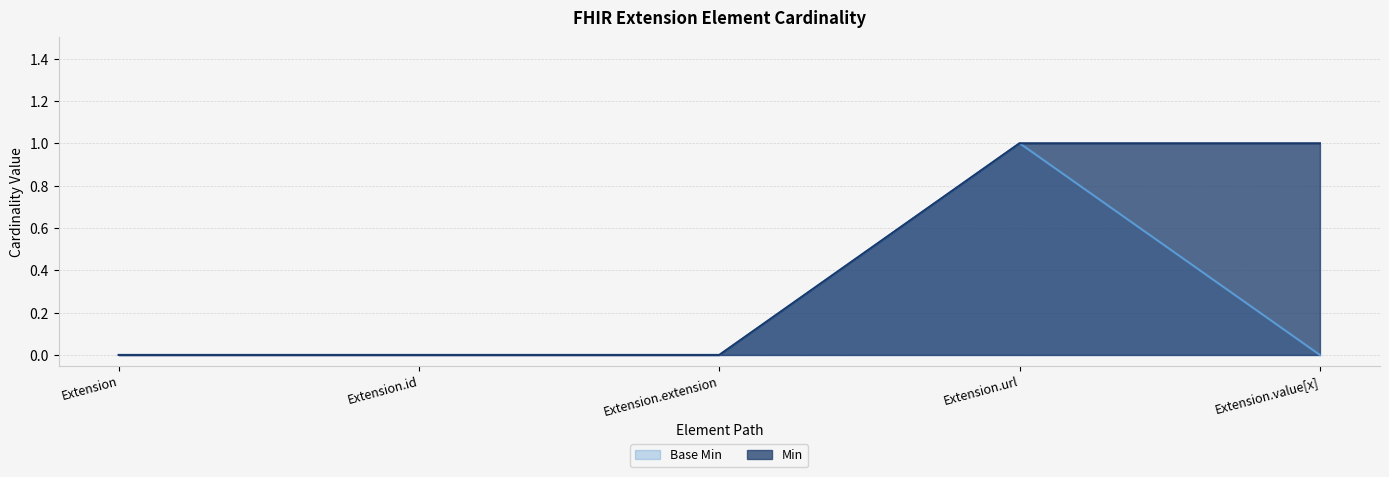

How many lines are shown in the chart?

2